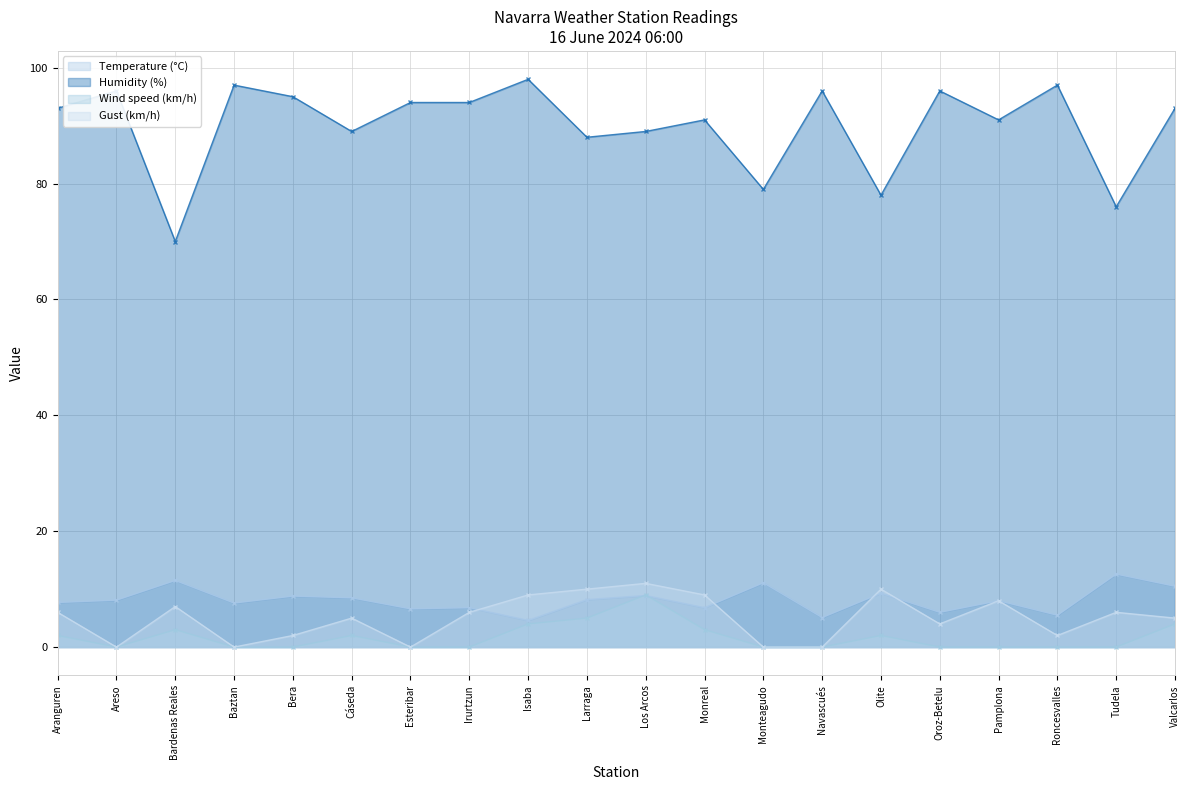

Which series has the largest range (max minus min)?

Humidity (%)